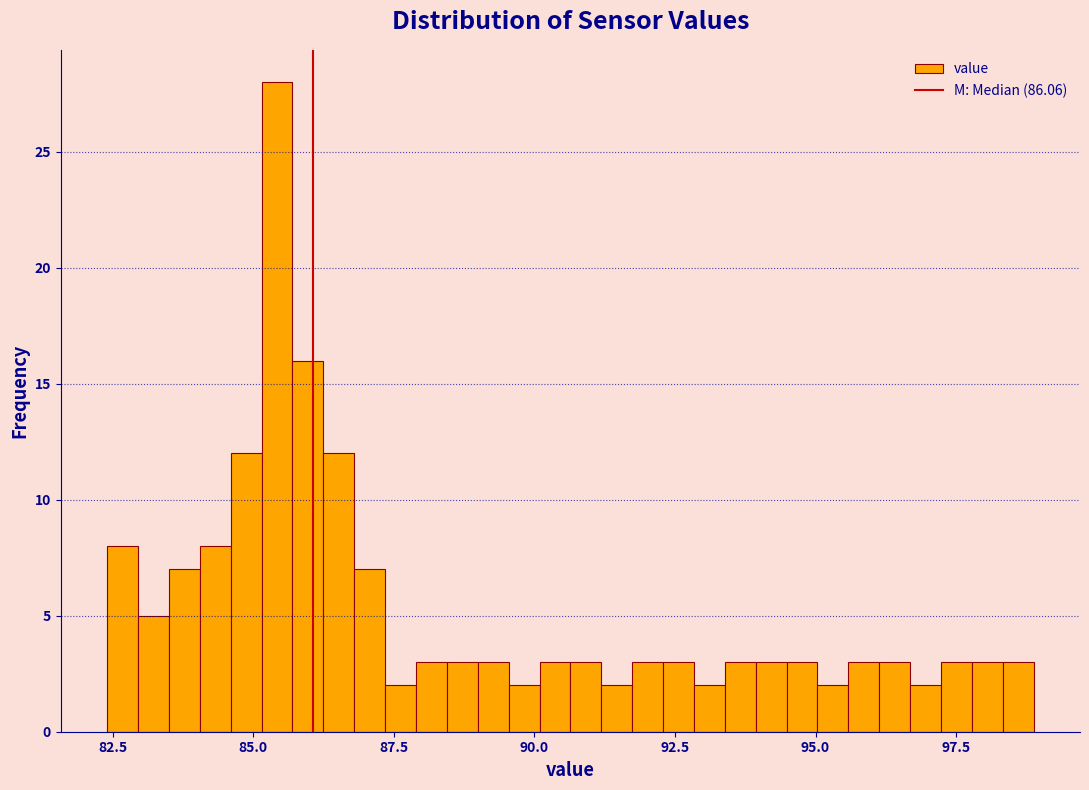

Around what value on the x-axis is the tallest bar? Give the approximate position of its centre, as read against the axis.

85.5